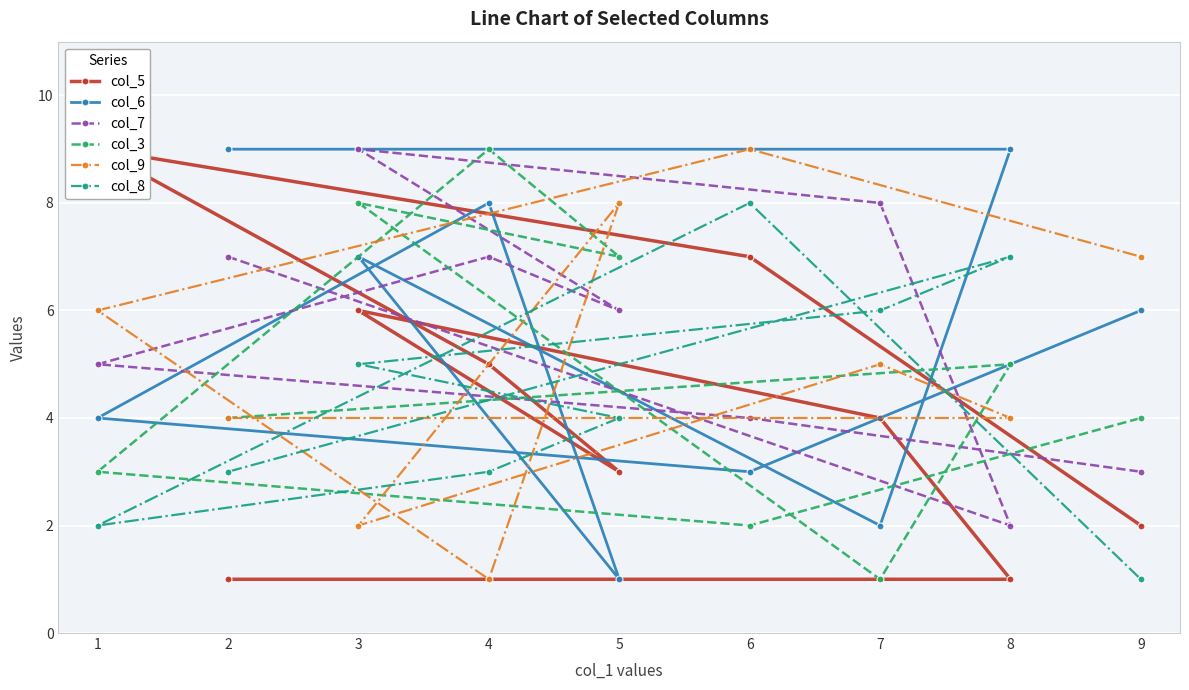

True or false: col_7 and col_8 cross at least once.

True